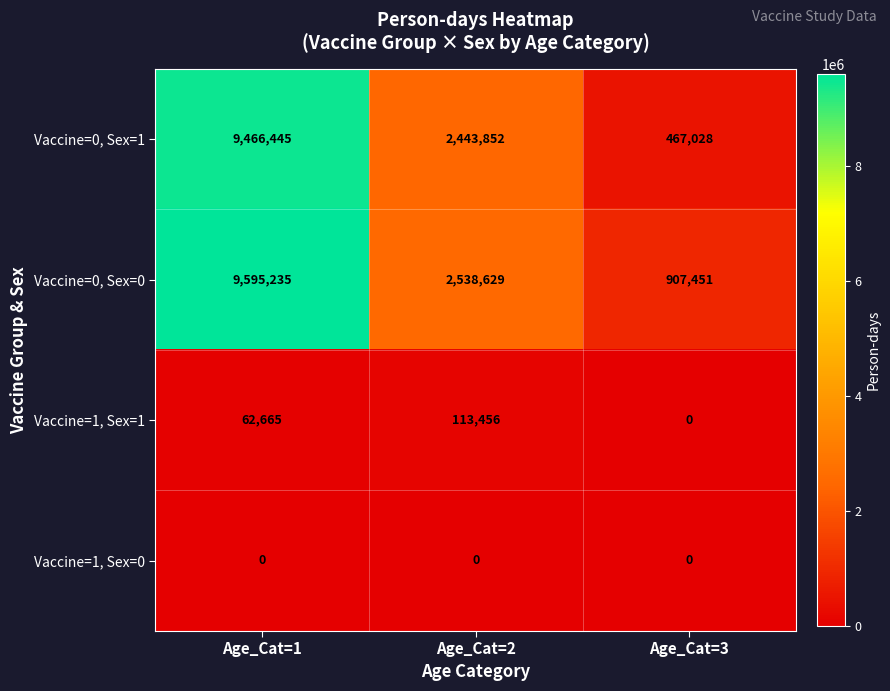

What is the average value of the Vaccine=0, Sex=0 series?

4347105